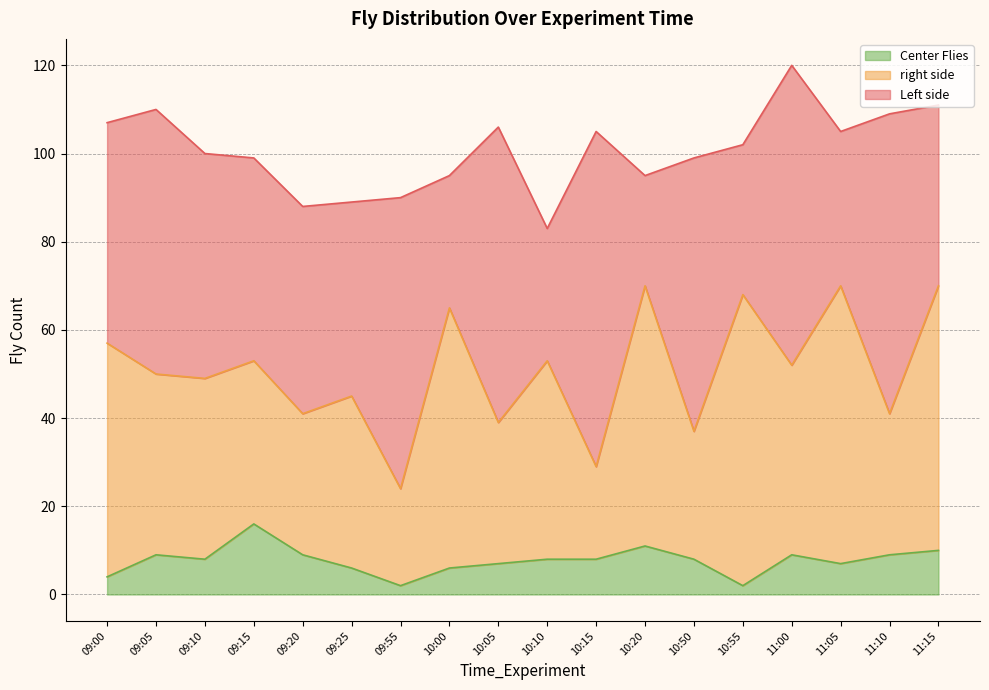

After their last crossing, which series has the higher values: right side or Left side?

right side